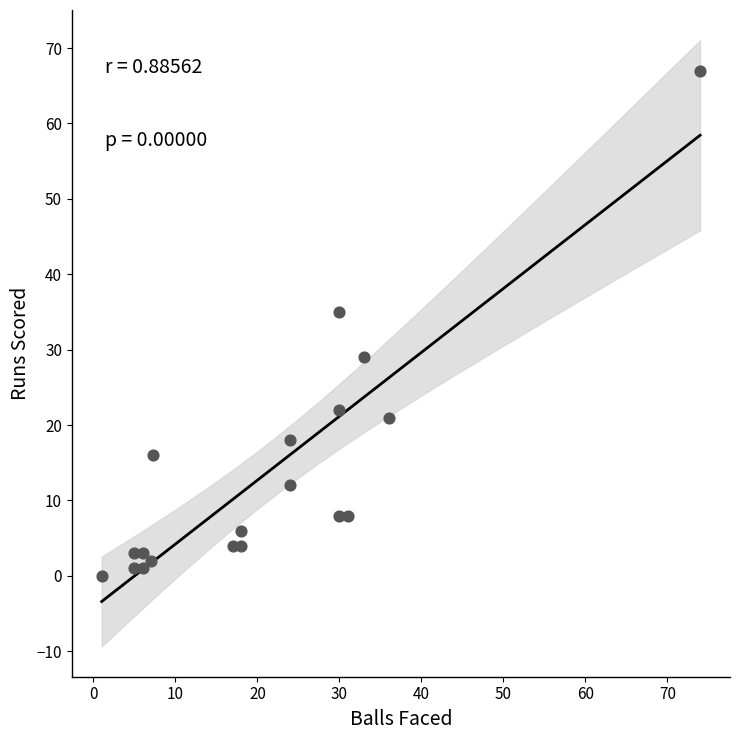

What Y value in the scatter plot is closest to 33?

35